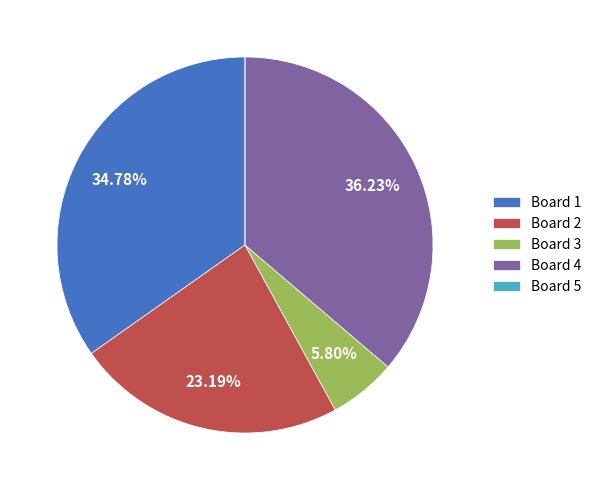

Does any single category account for the majority?

No